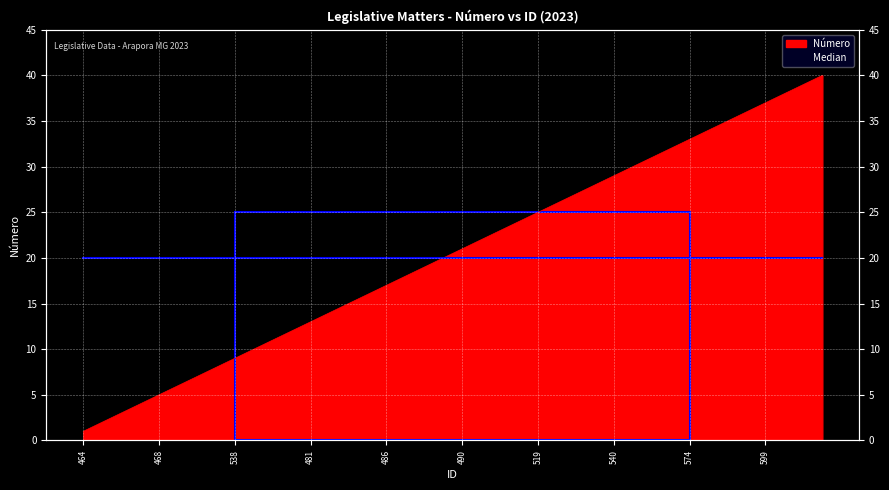

Which category has the highest value across all series?

603